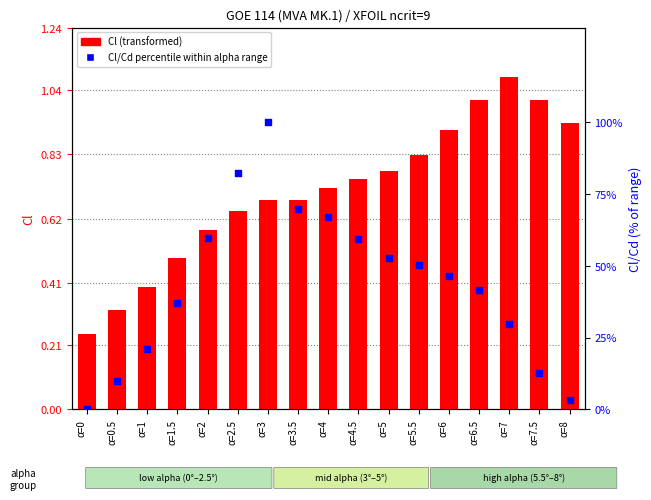

Which series has the largest total across all categories?

Cl/Cd percentile within alpha range